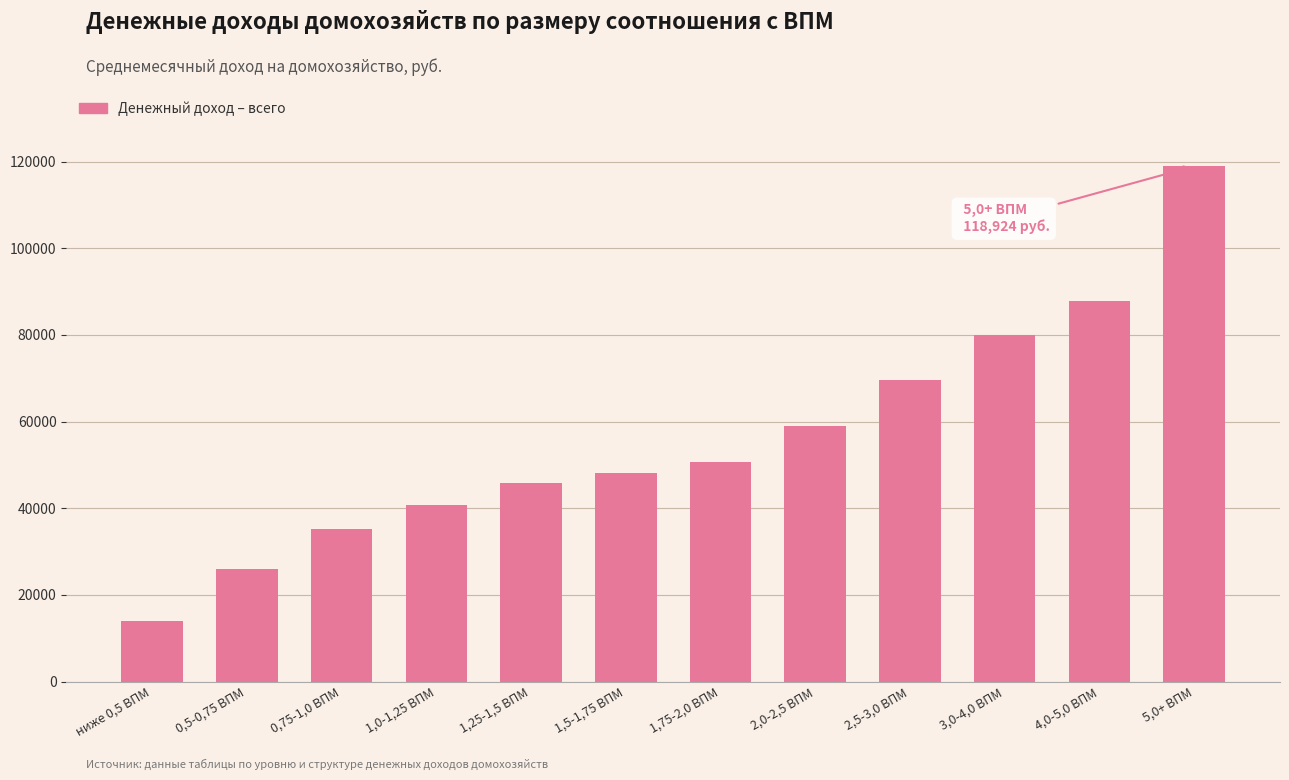

Reading right to left, extract all data points from this chart.

5,0+ ВПМ=118924.4	4,0-5,0 ВПМ=87751.1	3,0-4,0 ВПМ=79990.8	2,5-3,0 ВПМ=69547.9	2,0-2,5 ВПМ=59085.9	1,75-2,0 ВПМ=50757.3	1,5-1,75 ВПМ=48221.6	1,25-1,5 ВПМ=45739.7	1,0-1,25 ВПМ=40829.9	0,75-1,0 ВПМ=35322.0	0,5-0,75 ВПМ=26073.8	ниже 0,5 ВПМ=13970.2